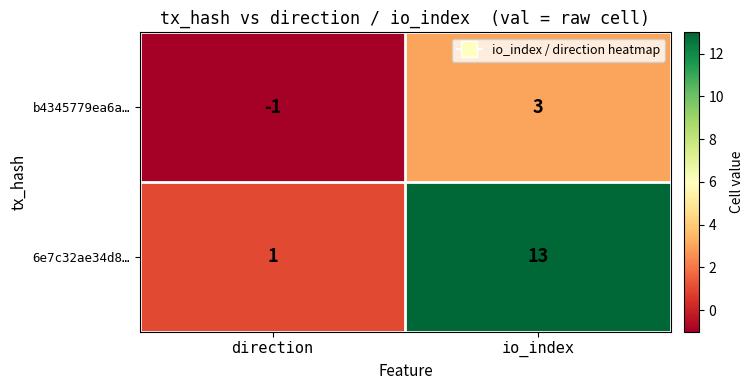

Rank the series by their maximum value, from highest to lowest.

6e7c32ae34d8…, b4345779ea6a…